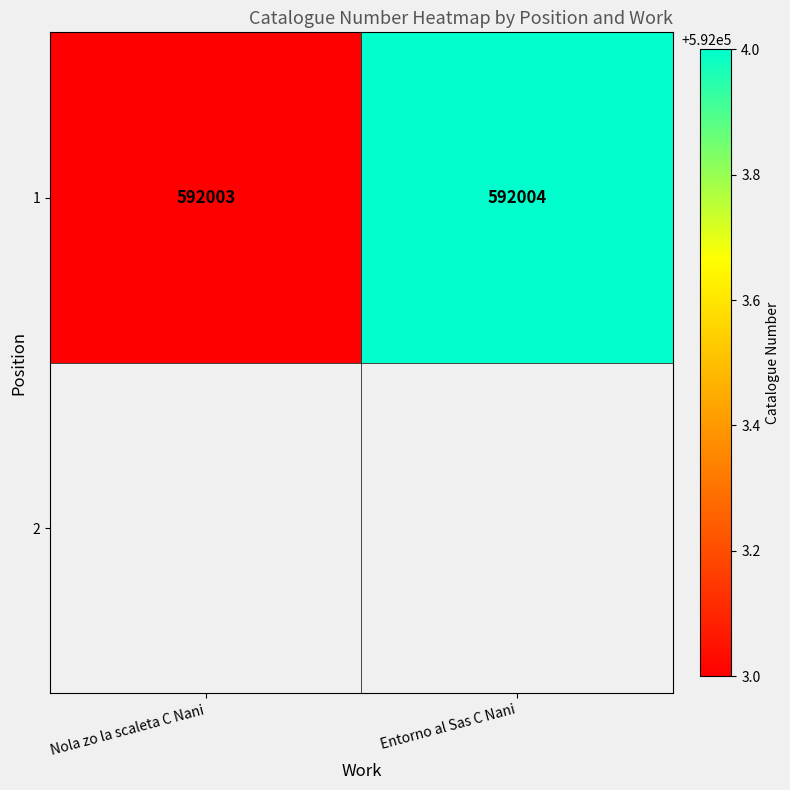

Rank the categories by value from lowest to highest.

Nola zo la scaleta C Nani, Entorno al Sas C Nani